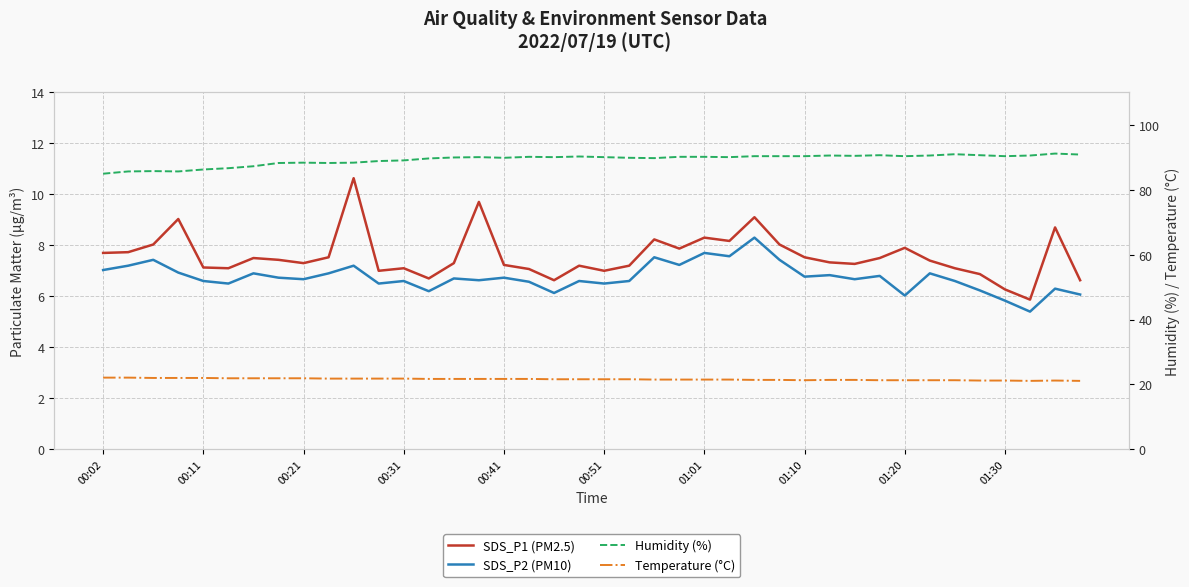

How many categories are shown in the chart?

40